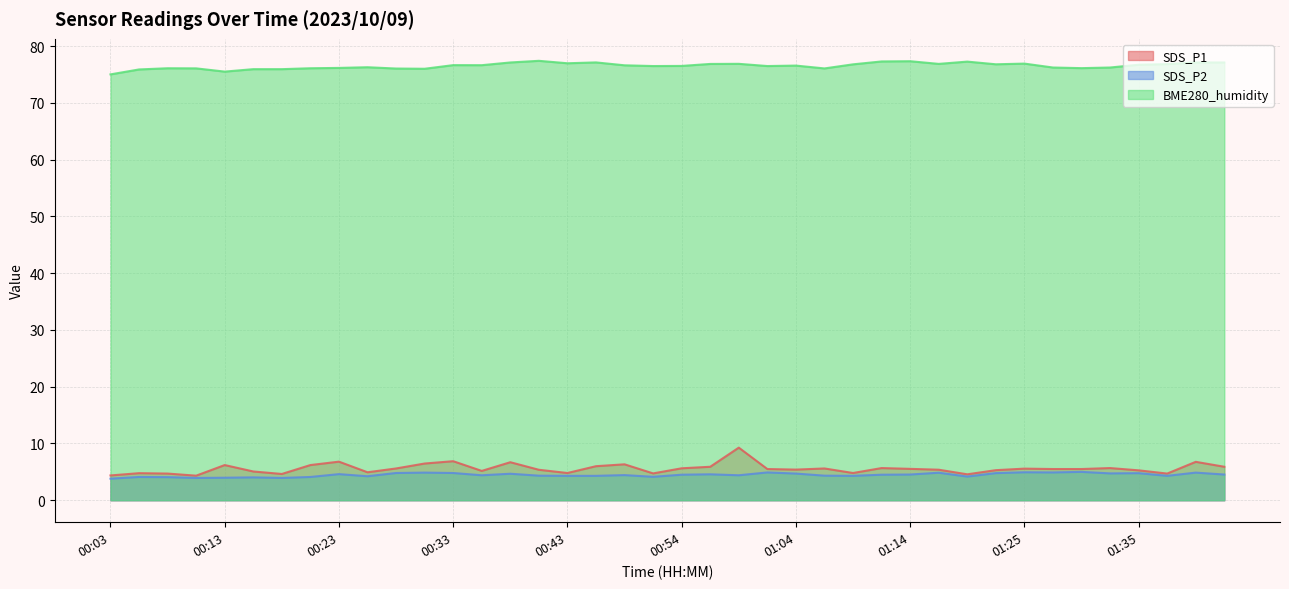

What is the total value across all series at 00:56?

87.3